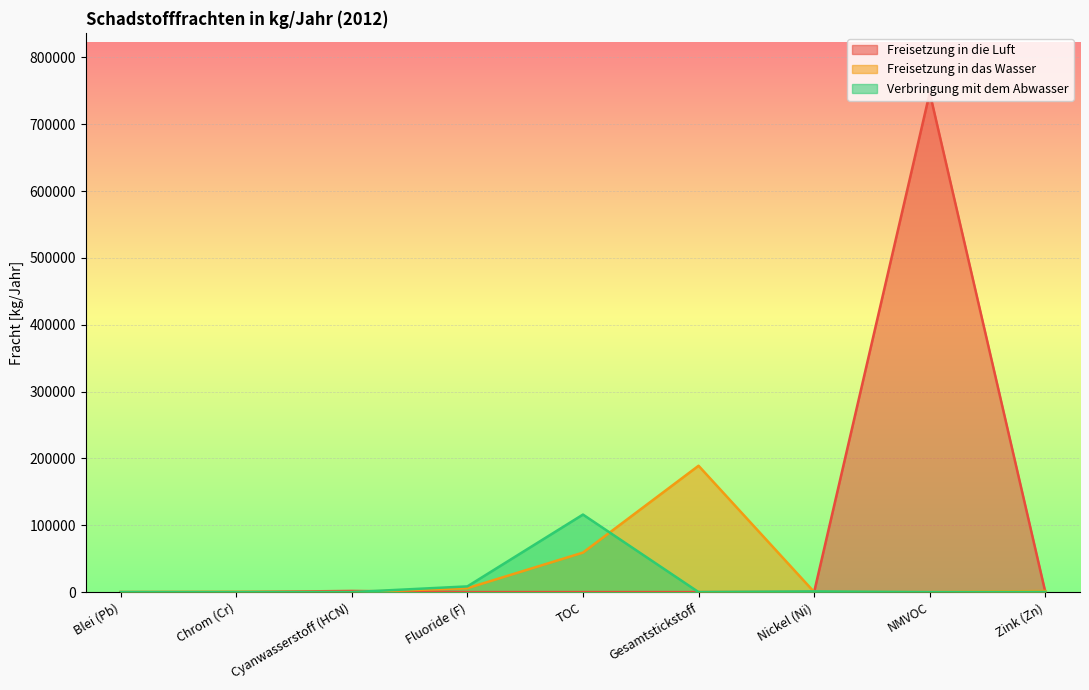

What is the total value across all series at NMVOC?

747000